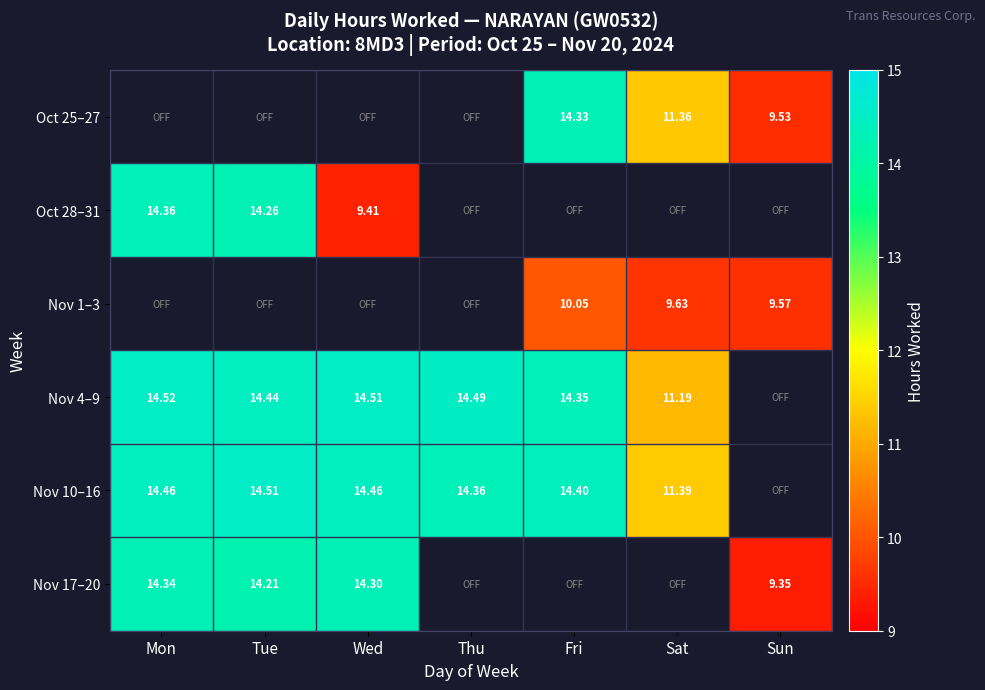

Between Wed and Fri, which is larger?

Fri